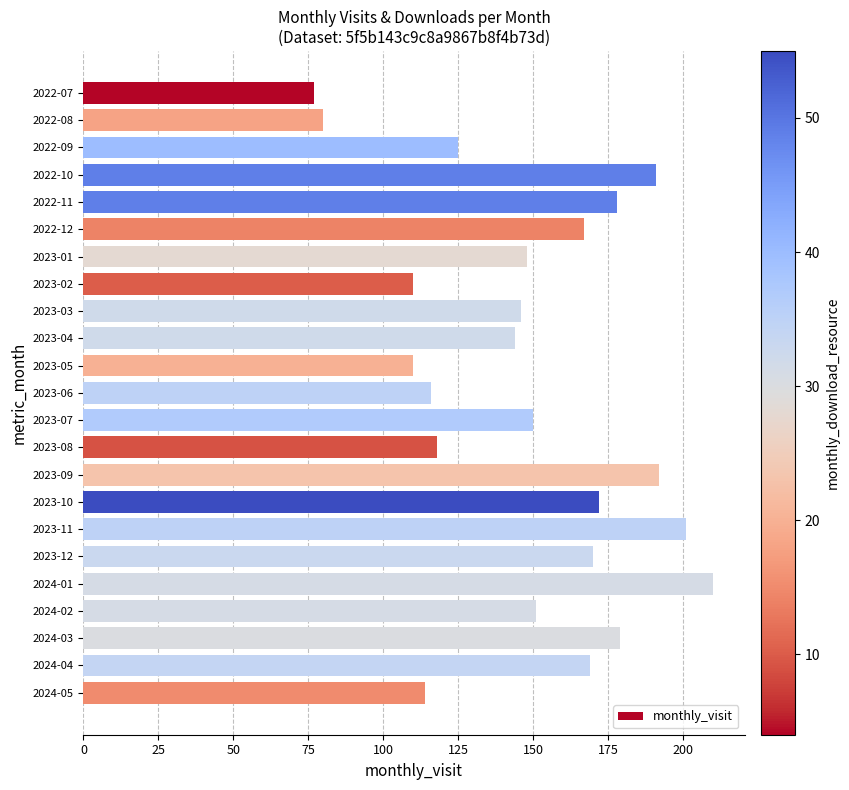

What is the change in value from 2023-06 to 2024-02?

+35